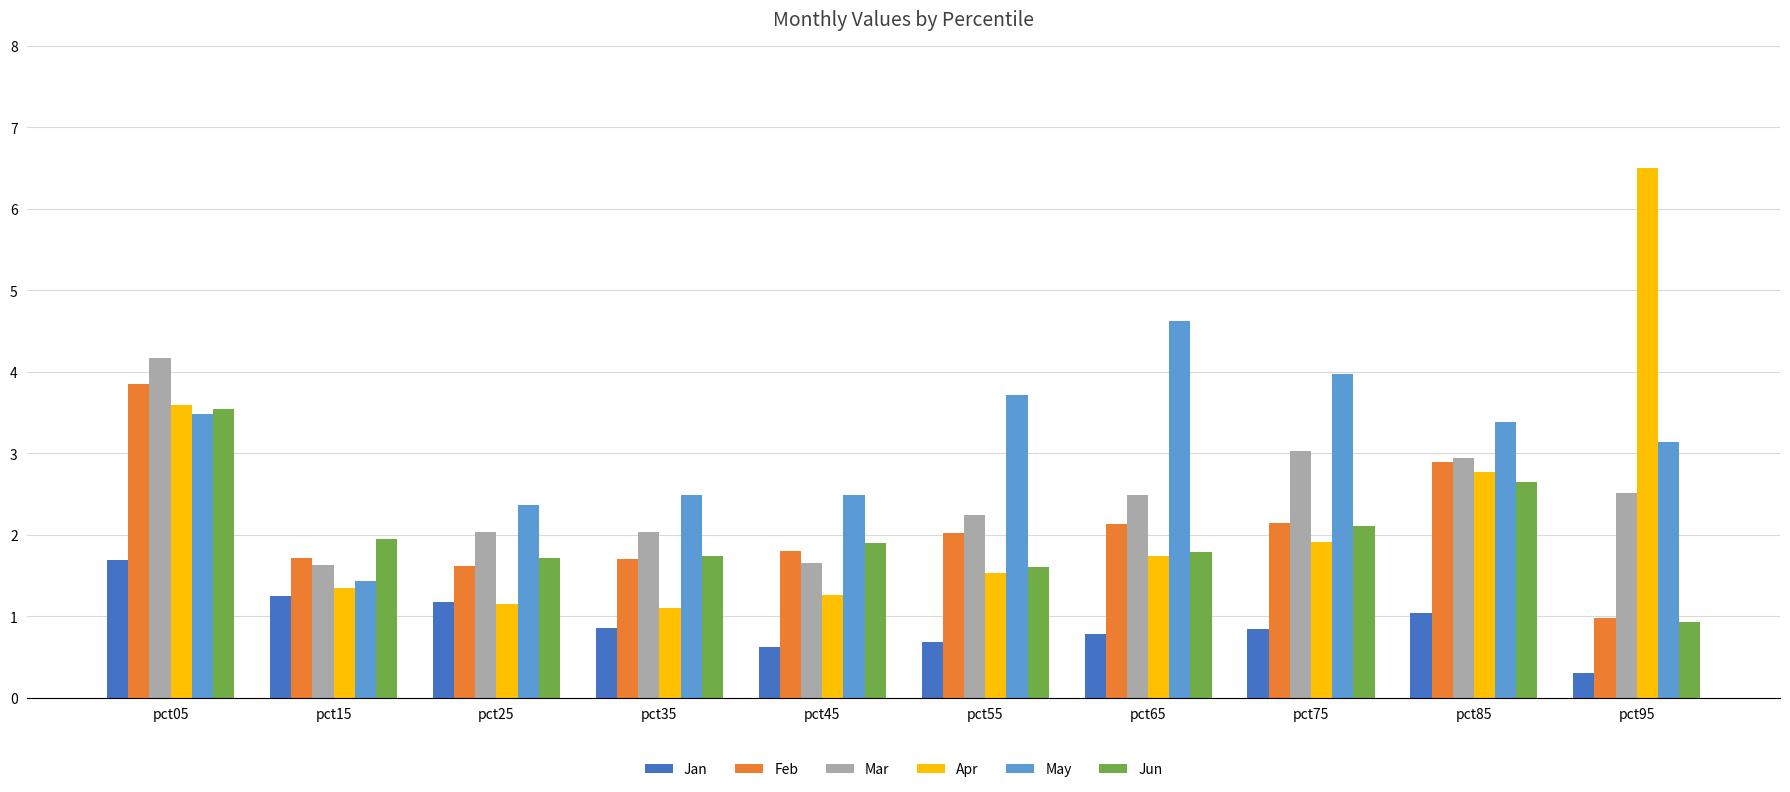

At which category is the sum across all series the highest?

pct05